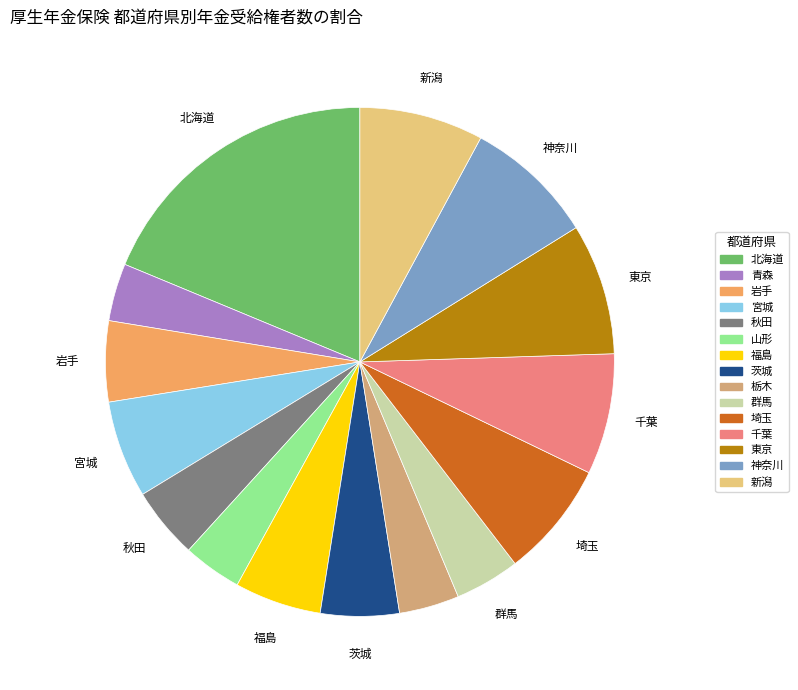

Do 新潟 and 千葉 together represent more than half of the pie?

No